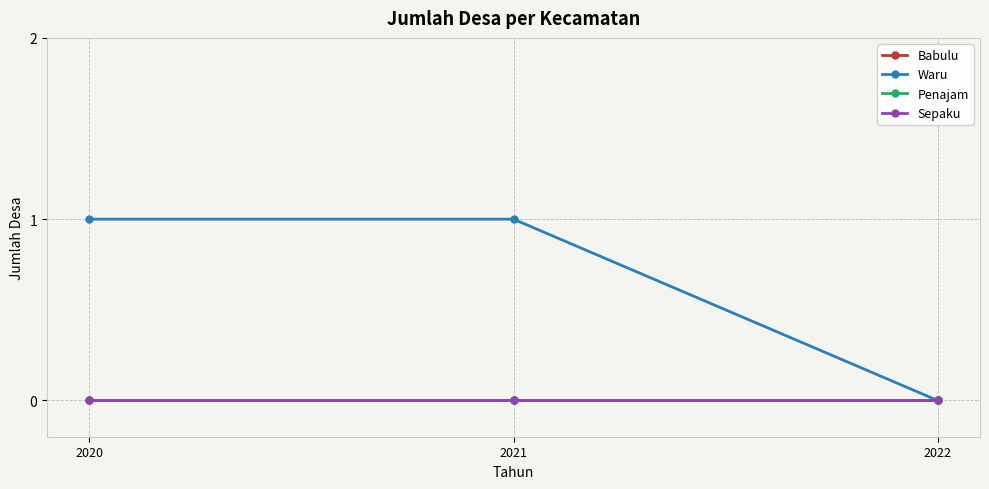

Is this an area chart (filled region under the line)?

No